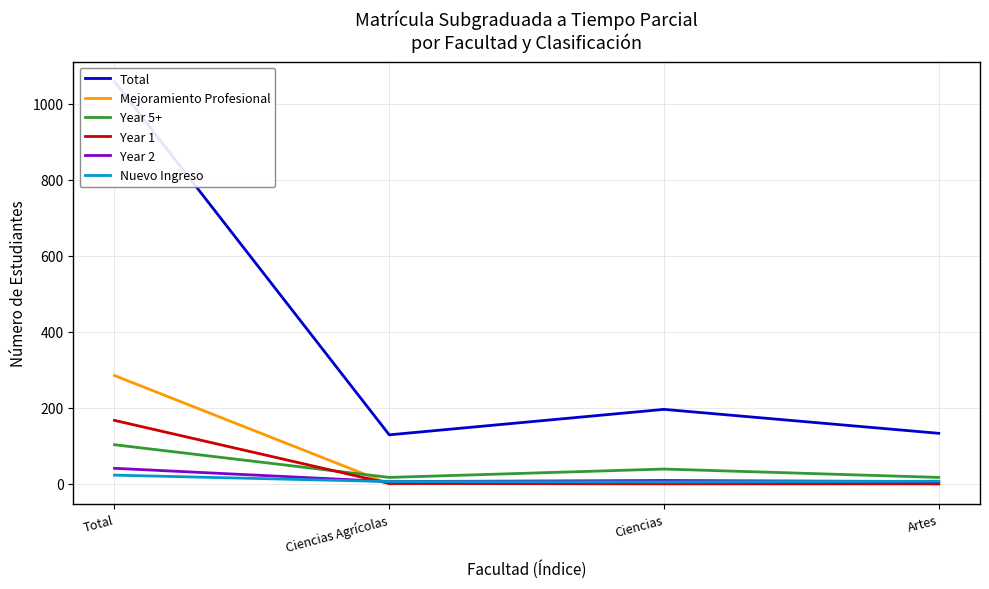

What is the value of the Total point at the 3rd from the left?

196